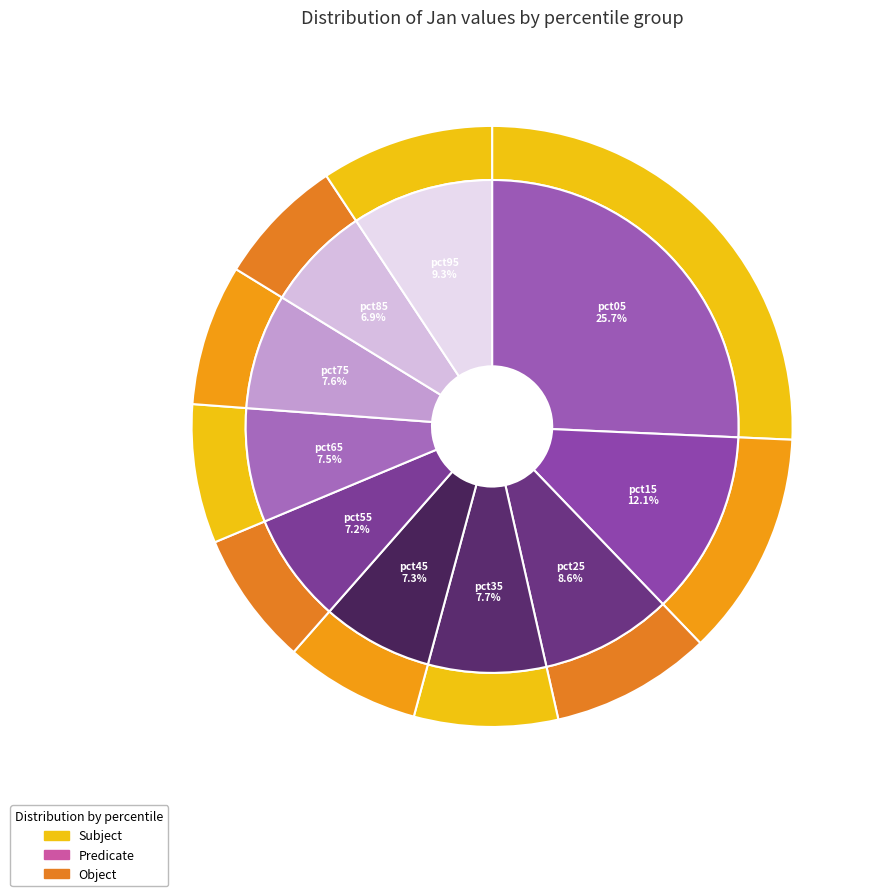

Is there a majority slice in this chart?

No